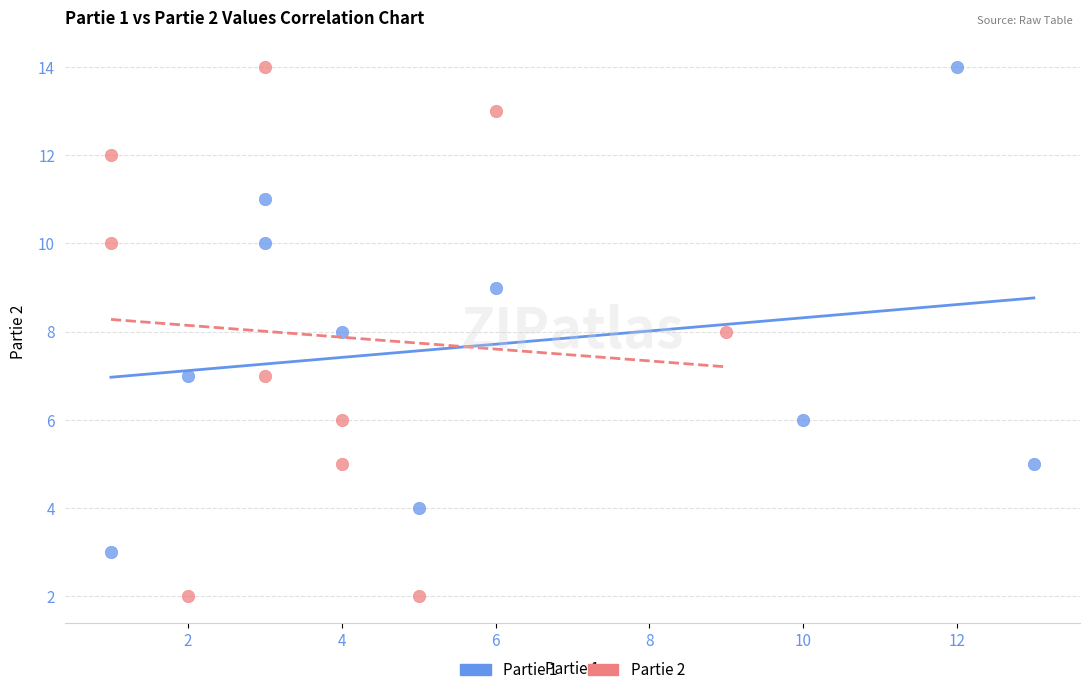

Which series has the largest Y range (max minus min)?

Partie 2